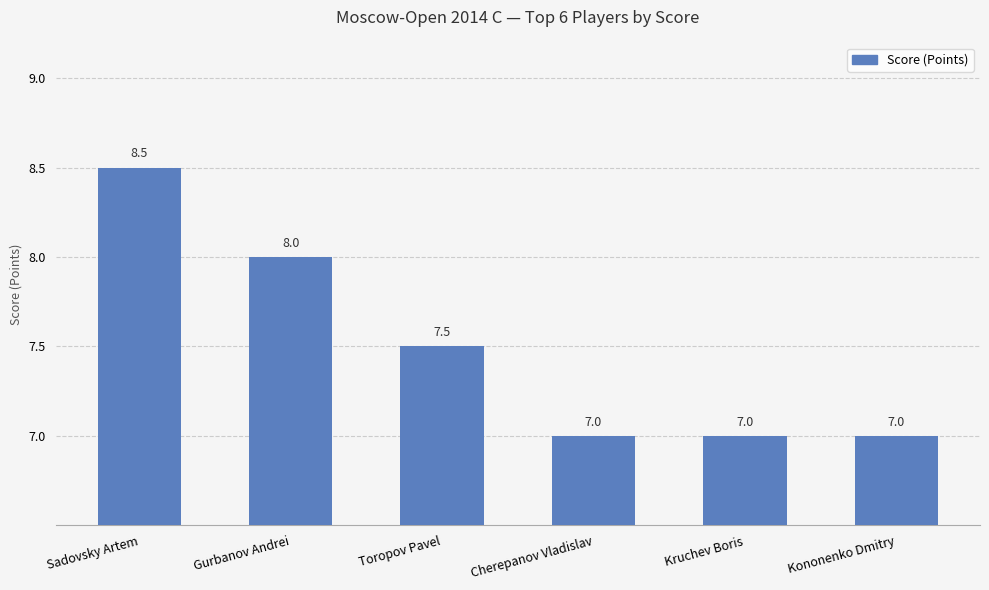

The value at Gurbanov Andrei is 13.3. True or false?

False